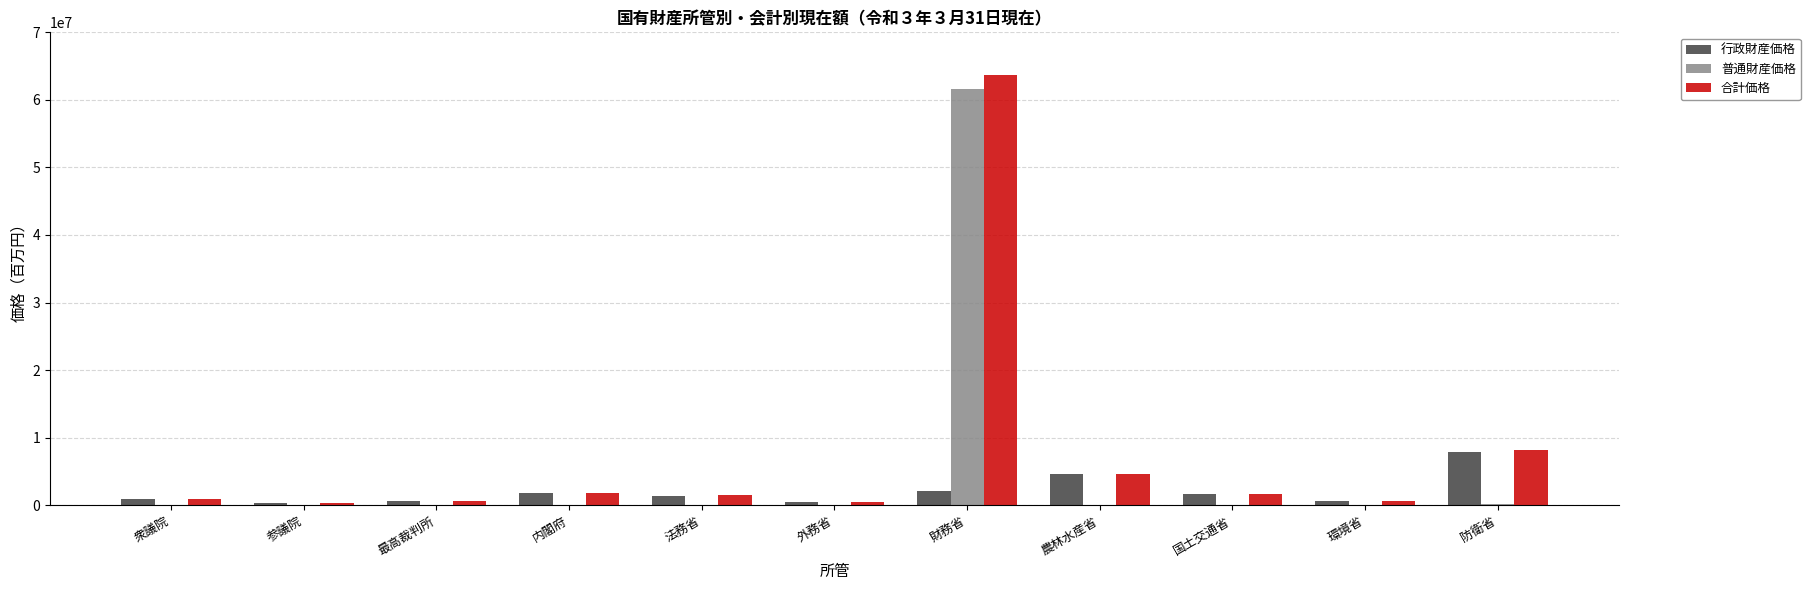

Does the chart contain stacked bars?

No